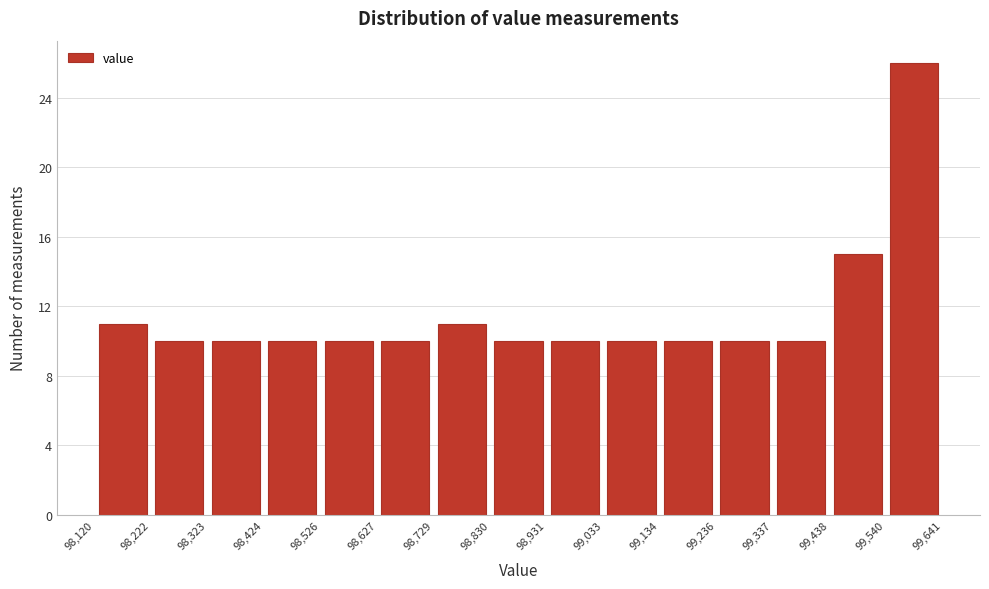

How tall is the bar that spans 99,337 to 99,438 on the x-axis? The values are not printed on the chart, so give them approximately, as read against the axis.

10